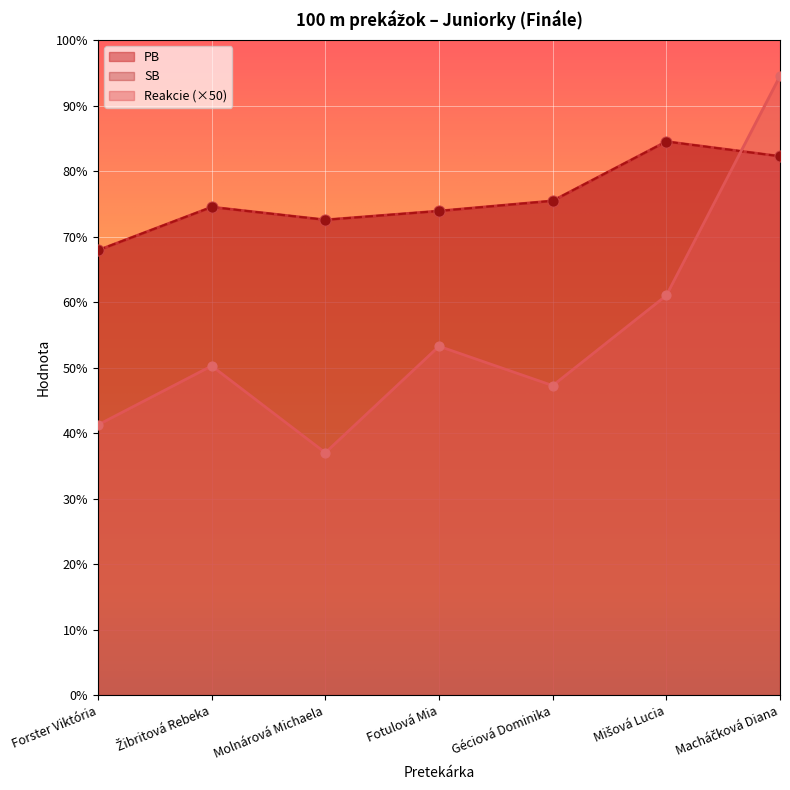

What are all the series names shown in the legend?

Reakcie, PB, SB